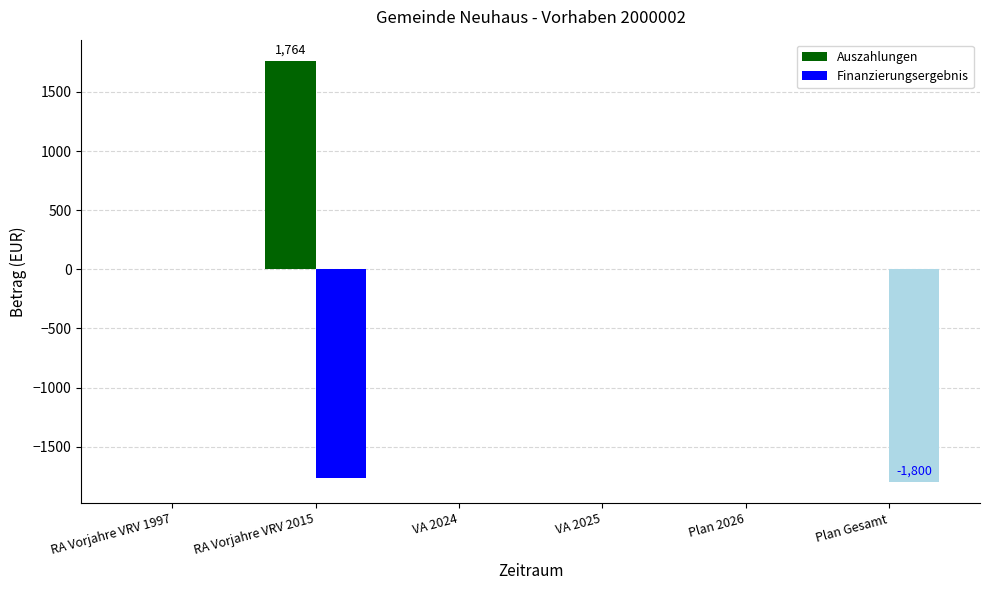

Which series has the largest range (max minus min)?

Finanzierungsergebnis